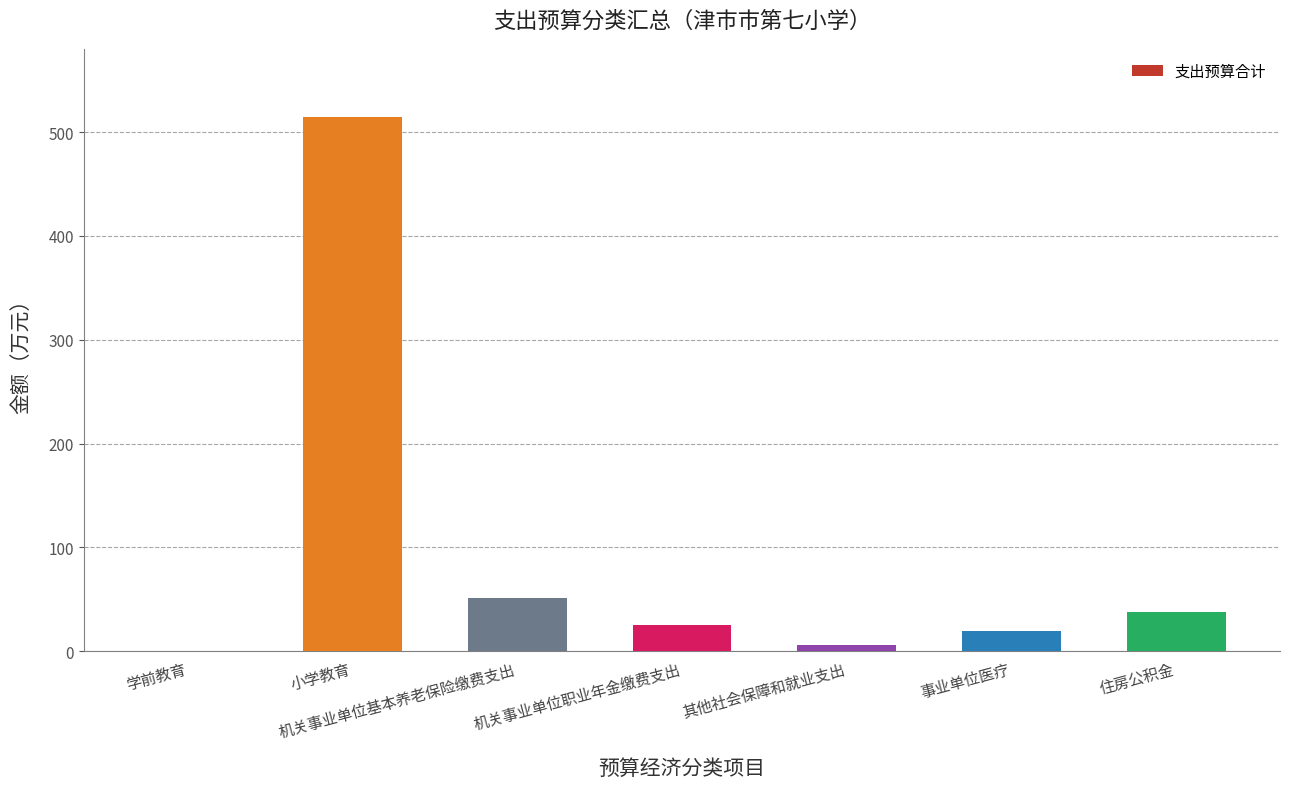

What is the approximate value at 事业单位医疗?

19.0